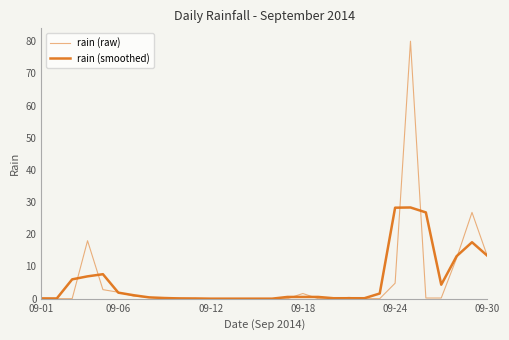

In rain (raw), how many points are lower than both neighbors (excluding endpoints)?

1